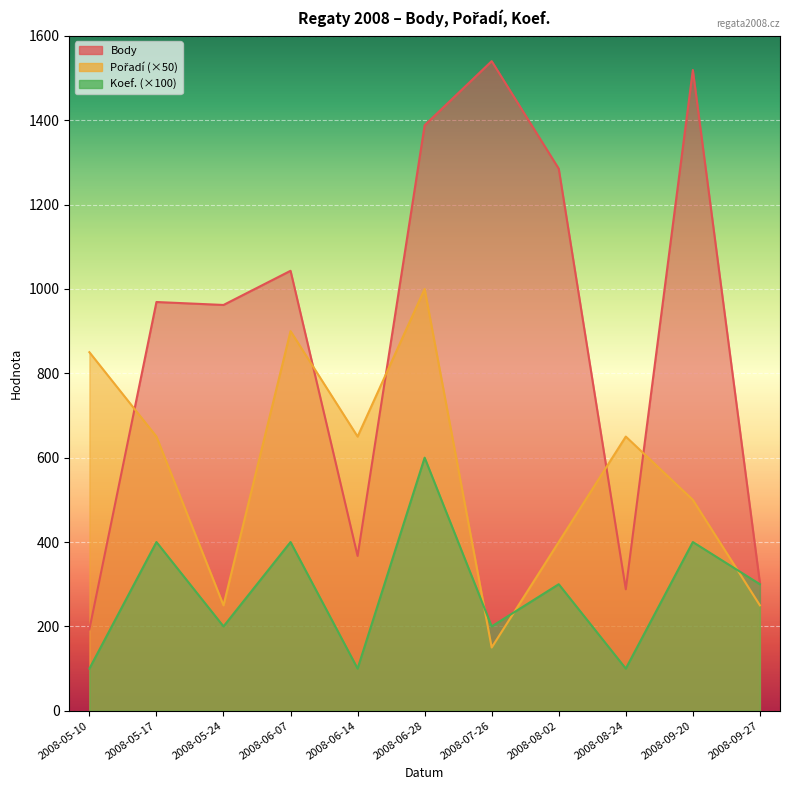

Rank the series by their maximum value, from lowest to highest.

Koef., Pořadí, Body